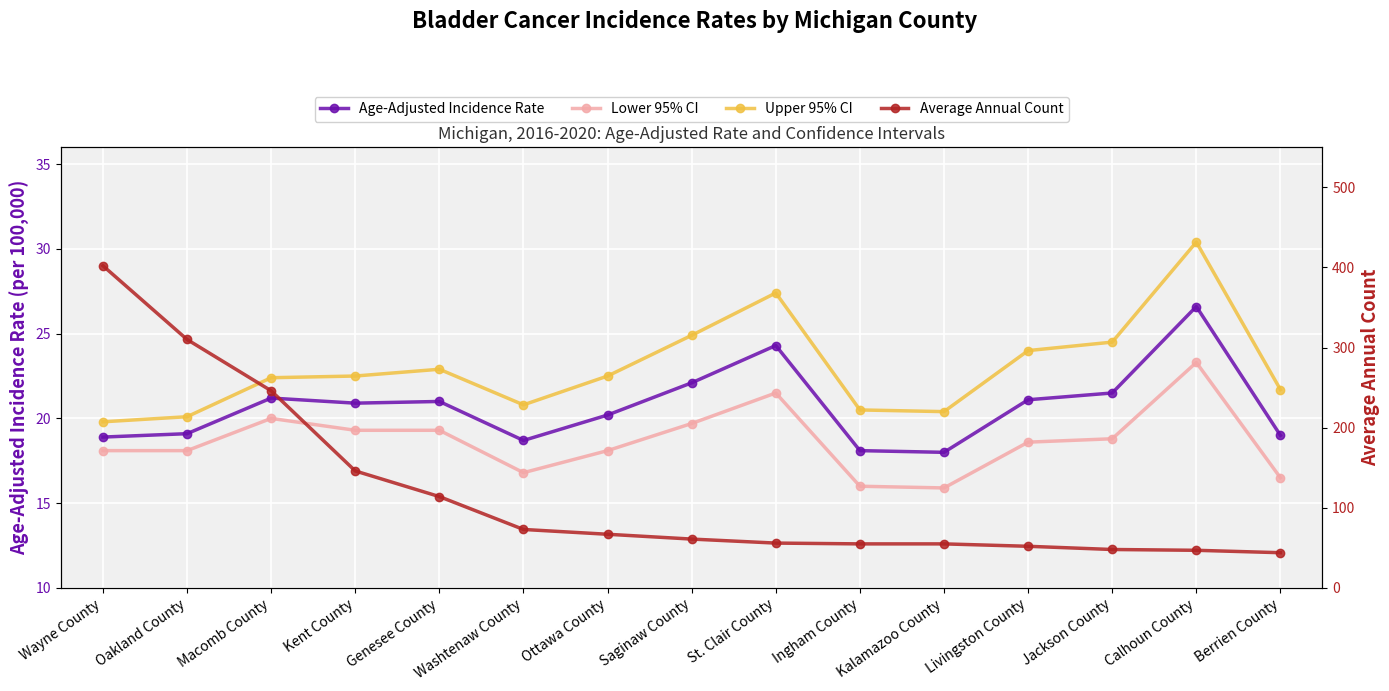

What is the label of the 6th point from the right?

Ingham County